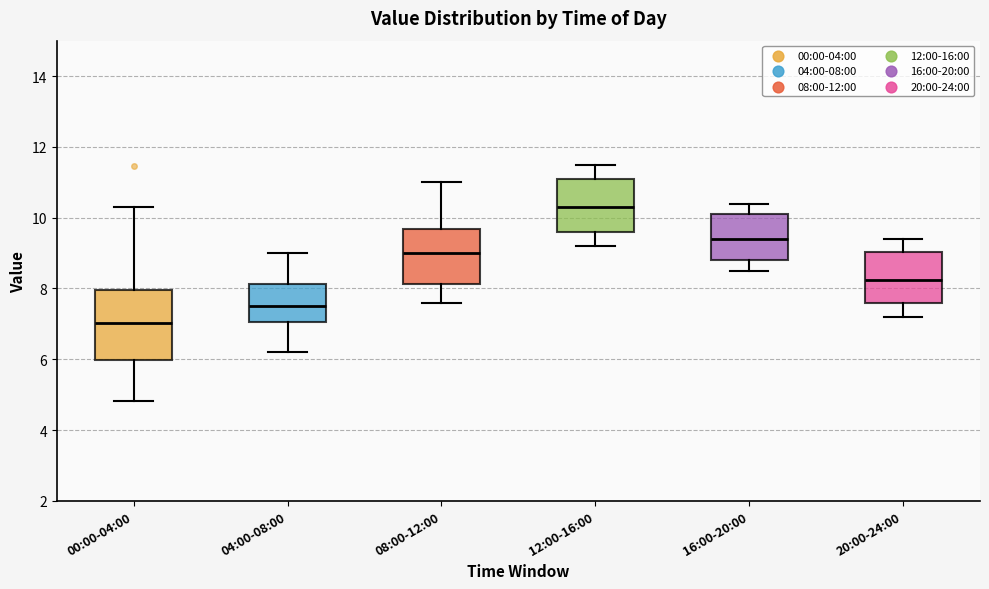

Which box has the highest median line?

12:00-16:00